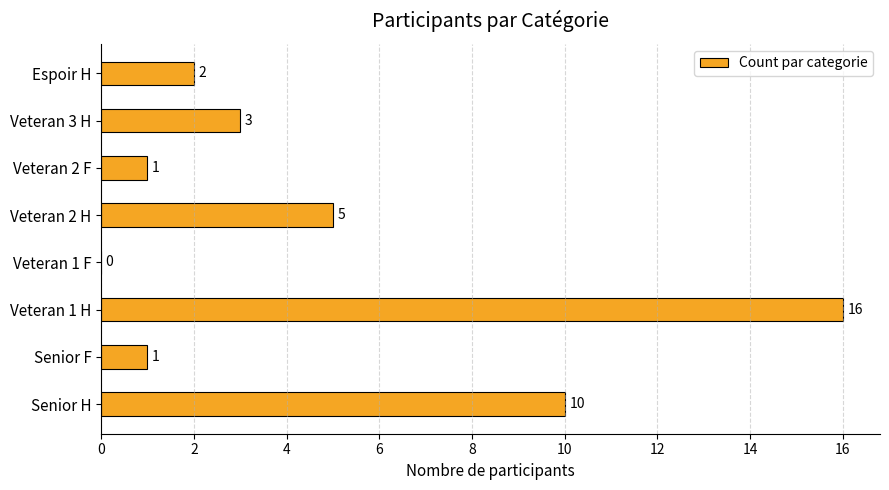

How many positive values are there?

7